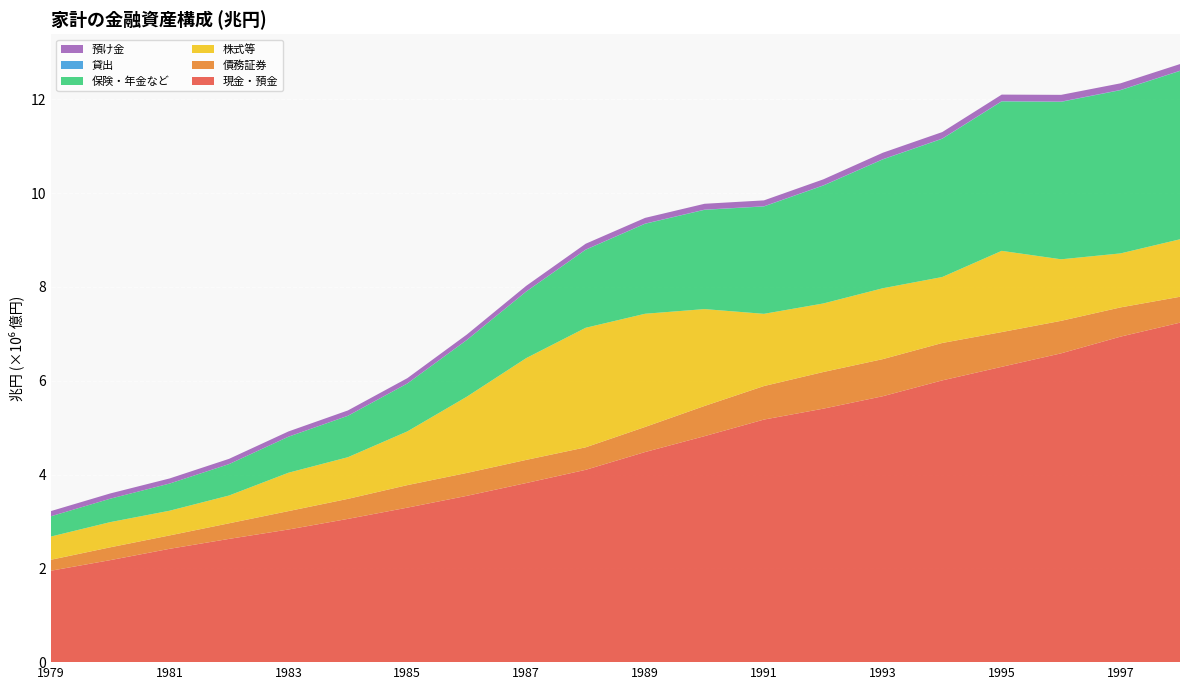

Reading left to right, list all the values displayed in this chart.

現金・預金: 1979=1948234	1980=2174447	1981=2416292	1982=2627648	1983=2827925	1984=3054117	1985=3294078	1986=3545346	1987=3818660	1988=4100172	1989=4479416	1990=4818226	1991=5171566	1992=5404633	1993=5669572	1994=6007085	1995=6296360	1996=6583875	1997=6940141	1998=7237920
債務証券: 1979=233710	1980=273593	1981=285367	1982=332630	1983=392162	1984=427028	1985=480063	1986=488425	1987=493398	1988=479888	1989=534690	1990=643453	1991=715051	1992=781594	1993=791074	1994=797694	1995=740619	1996=693039	1997=623218	1998=552013
株式等: 1979=494691	1980=536869	1981=526688	1982=592312	1983=818345	1984=888094	1985=1145225	1986=1625002	1987=2169999	1988=2548406	1989=2413415	1990=2065382	1991=1539328	1992=1460967	1993=1510995	1994=1406191	1995=1731860	1996=1311766	1997=1151169	1998=1225536
保険・年金など: 1979=432124	1980=499327	1981=579077	1982=668918	1983=767412	1984=882297	1985=1020857	1986=1208116	1987=1418681	1988=1663884	1989=1918591	1990=2116160	1991=2289595	1992=2514169	1993=2746831	1994=2947169	1995=3185969	1996=3356732	1997=3480154	1998=3589229
貸出: 1979=42	1980=21	1981=480	1982=1346	1983=1757	1984=2036	1985=2313	1986=2560	1987=2700	1988=3473	1989=4032	1990=4042	1991=4151	1992=4791	1993=4316	1994=4899	1995=5304	1996=5699	1997=5055	1998=4527
預け金: 1979=110710	1980=112128	1981=108308	1982=111449	1983=111207	1984=112985	1985=112128	1986=114366	1987=119563	1988=124178	1989=121556	1990=125205	1991=125235	1992=127713	1993=137953	1994=138400	1995=140031	1996=143650	1997=141010	1998=141930